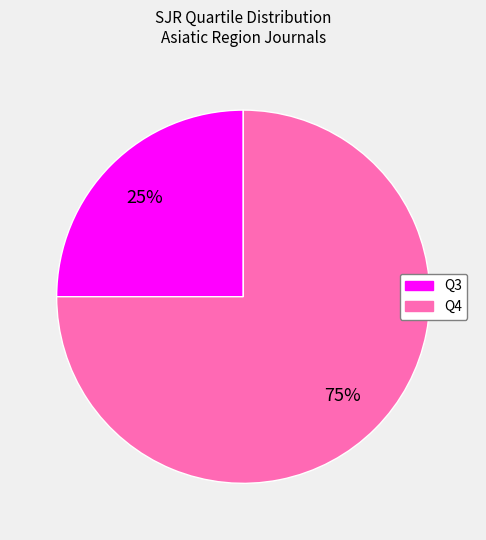

What is the smallest slice in the pie chart?

Q3